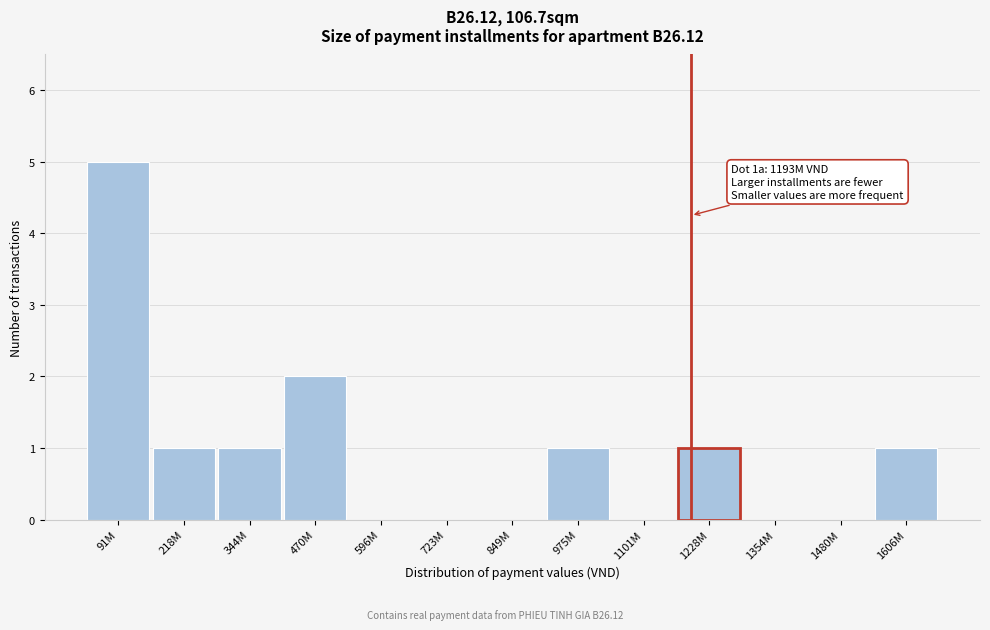

Reading left to right, transcribe all the data shown in this chart.

91M=5	218M=1	344M=1	470M=2	596M=0	723M=0	849M=0	975M=1	1101M=0	1228M=1	1354M=0	1480M=0	1606M=1